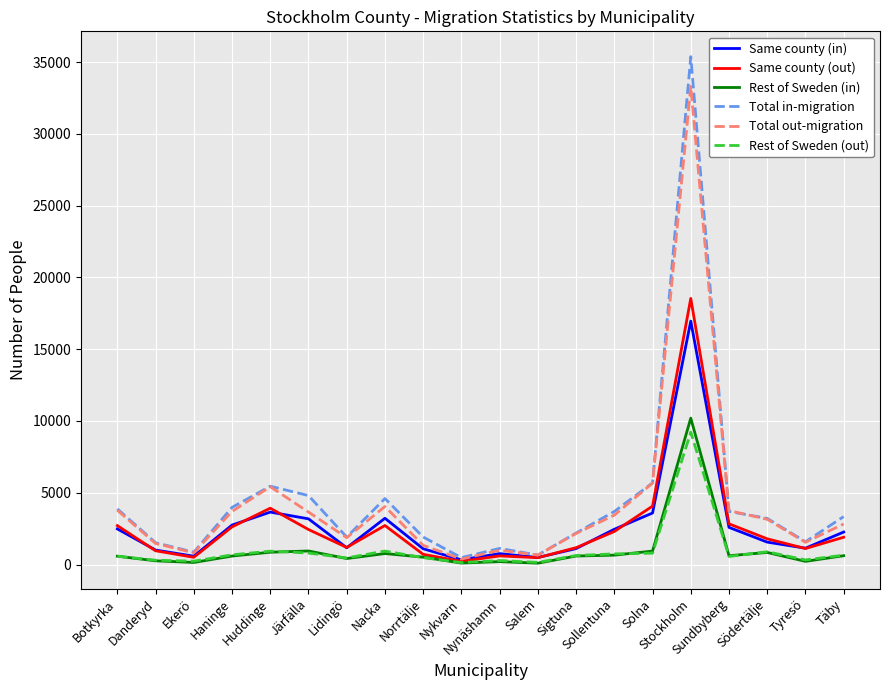

Which series has the widest spread of values?

Total in-migration